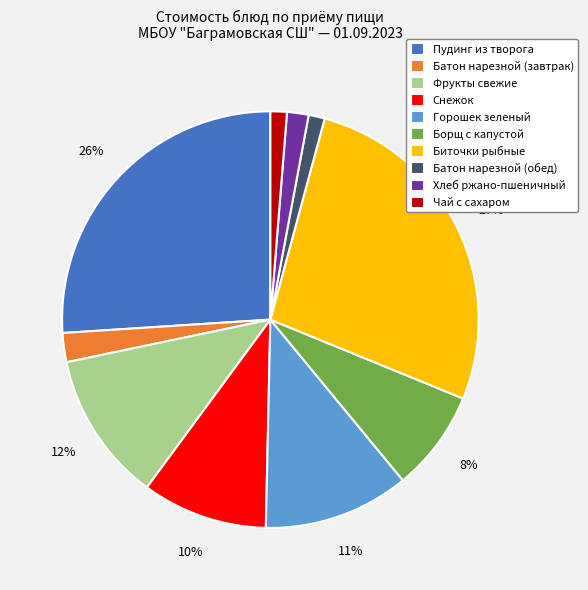

Which category has the biggest portion of the pie?

Биточки рыбные